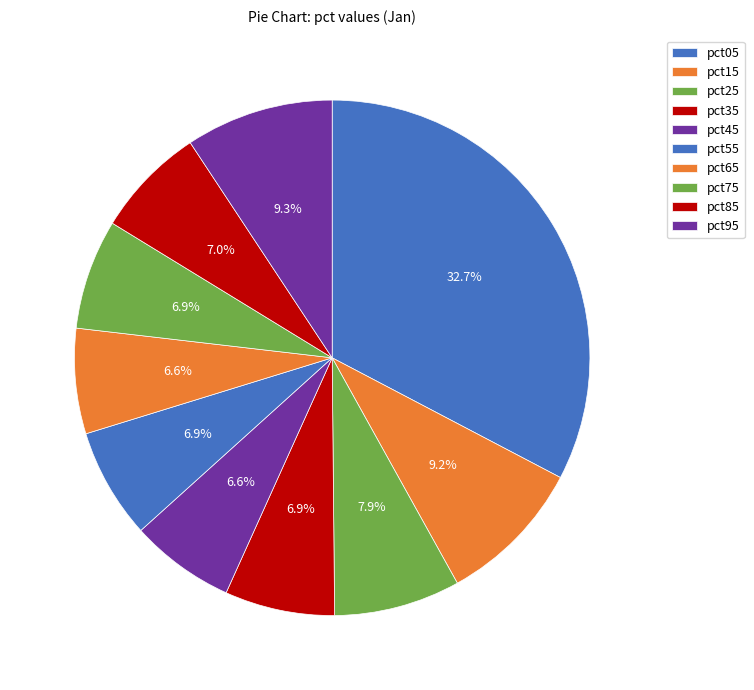

To the nearest percent, what is the difference between the largest and smallest slice percentages?

26%